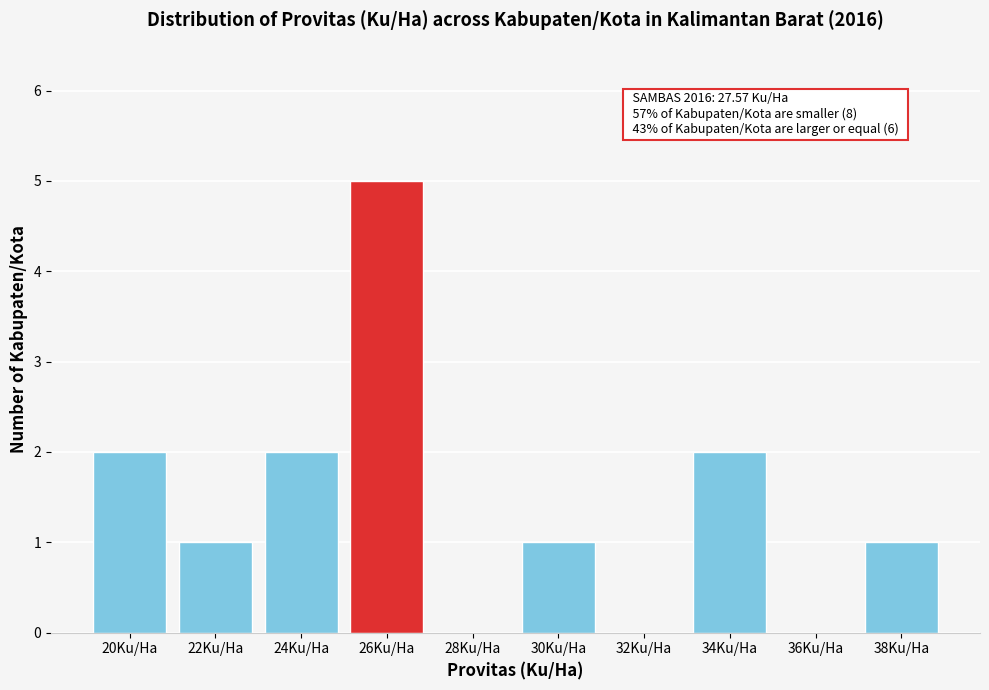

Reading left to right, transcribe all the data shown in this chart.

20Ku/Ha=2	22Ku/Ha=1	24Ku/Ha=2	26Ku/Ha=5	28Ku/Ha=0	30Ku/Ha=1	32Ku/Ha=0	34Ku/Ha=2	36Ku/Ha=0	38Ku/Ha=1